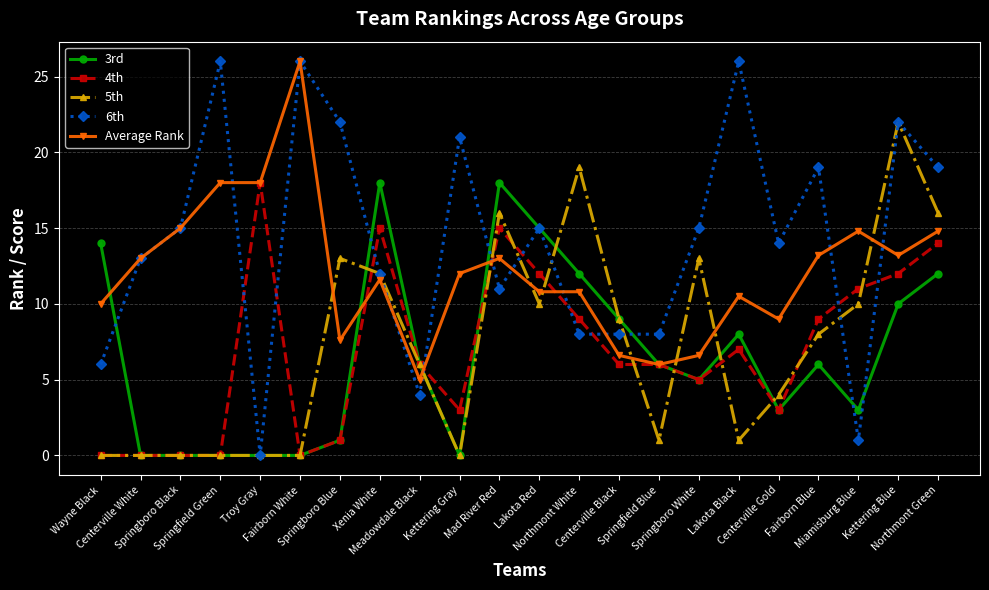

After their last crossing, which series has the higher values: 4th or 6th?

6th